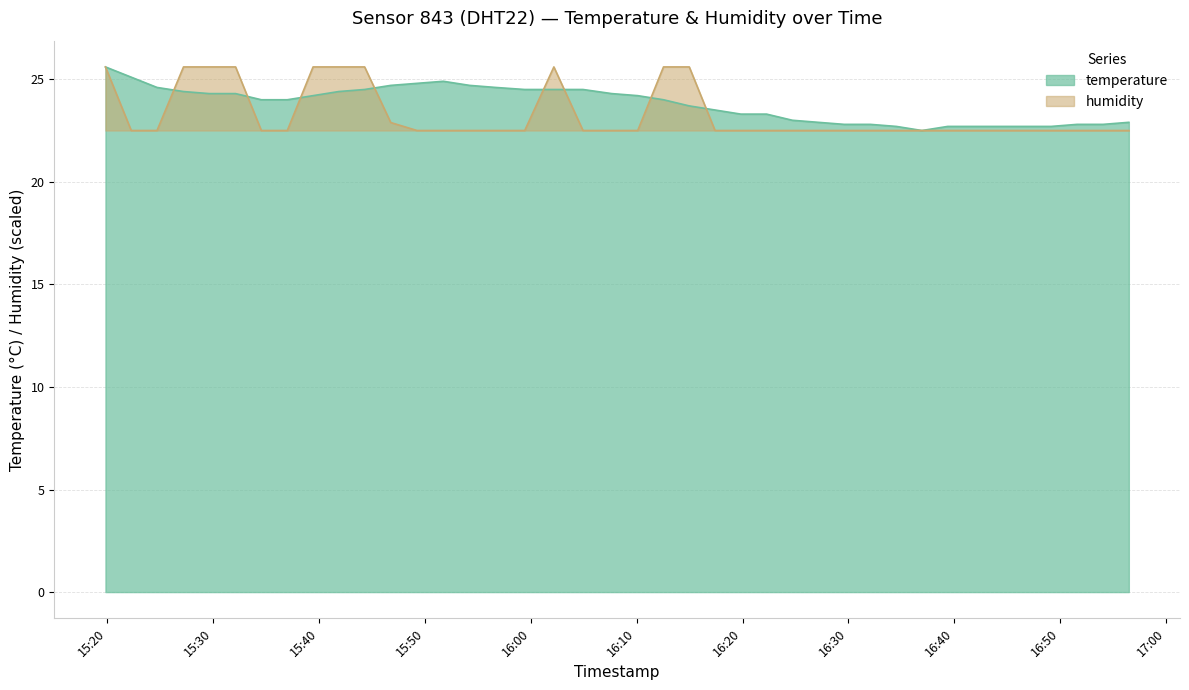

What is the minimum value shown in the chart?

22.5